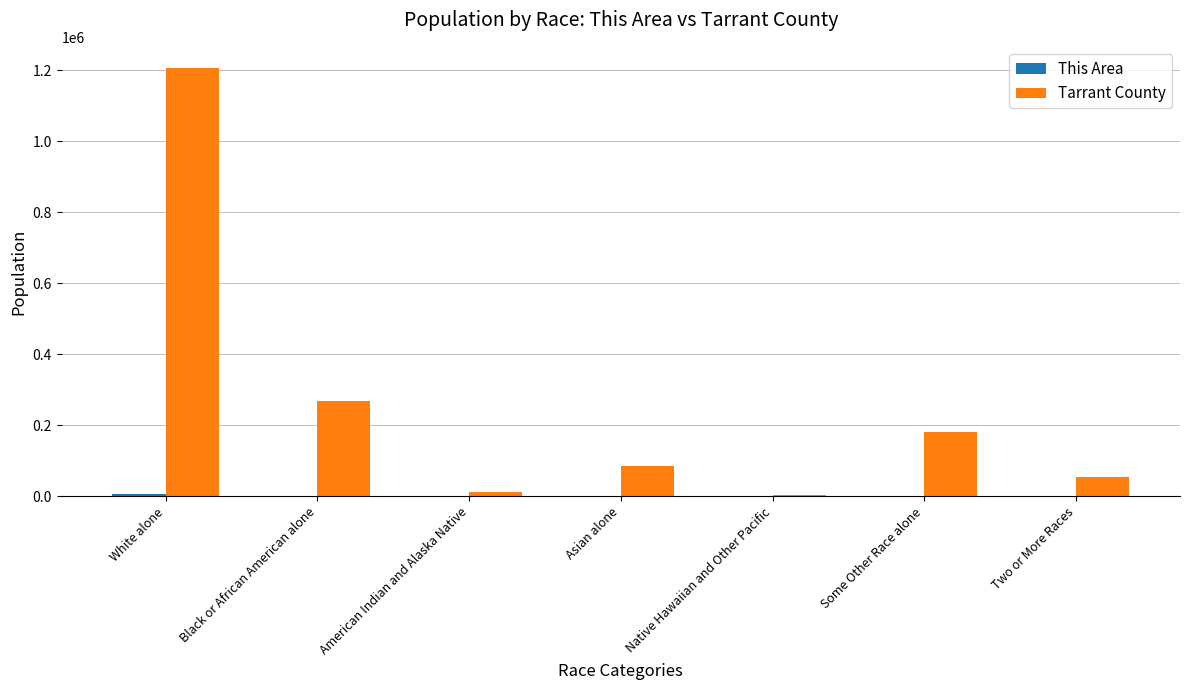

What is the maximum value shown in the chart?

1205530